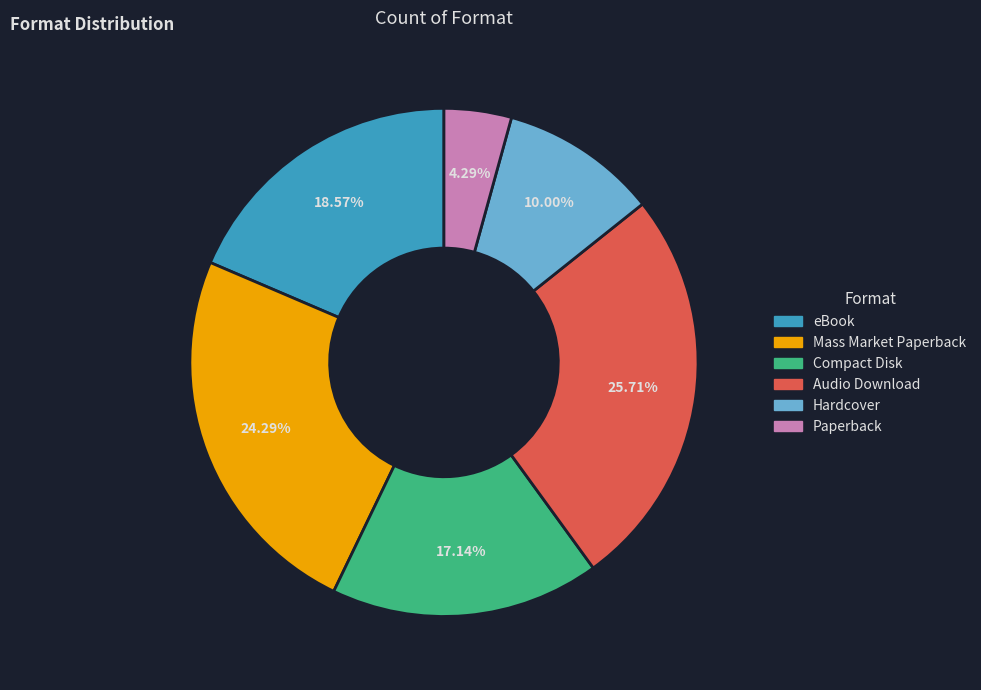

What is the ratio of the value at Hardcover to the value at eBook?

0.5